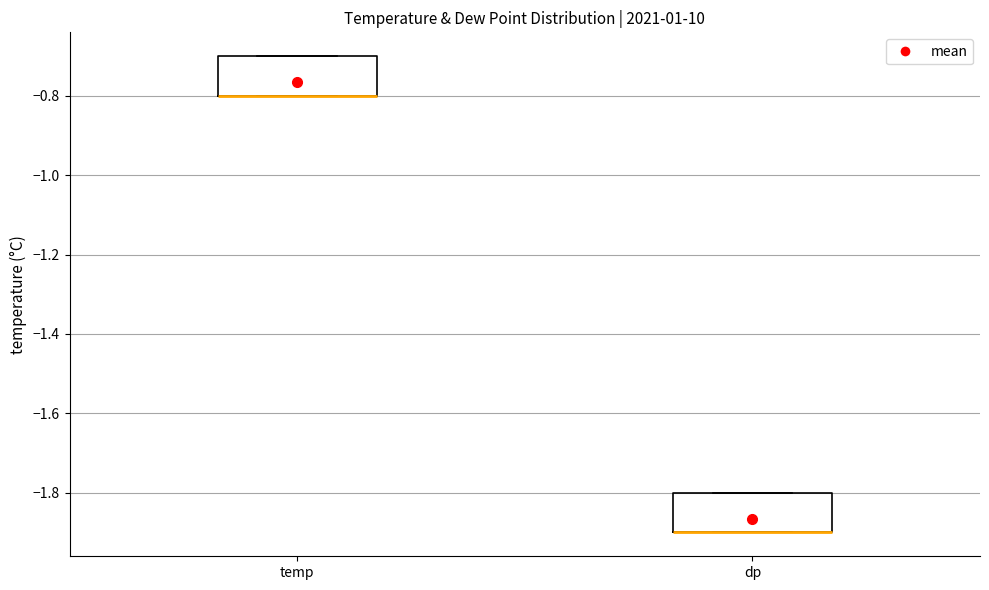

Where is the upper edge of the box for temp on the y-axis? The values are not printed on the chart, so give them approximately, as read against the axis.

-0.7